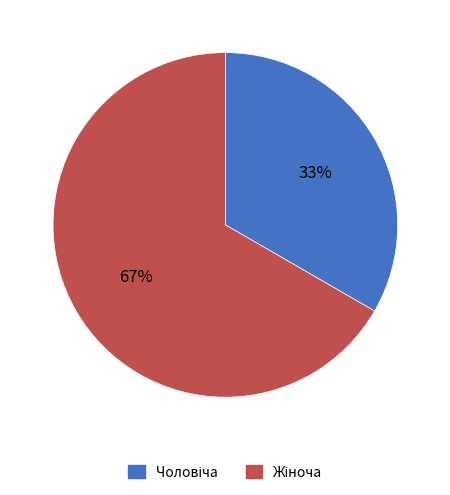

Does any single category account for the majority?

Yes